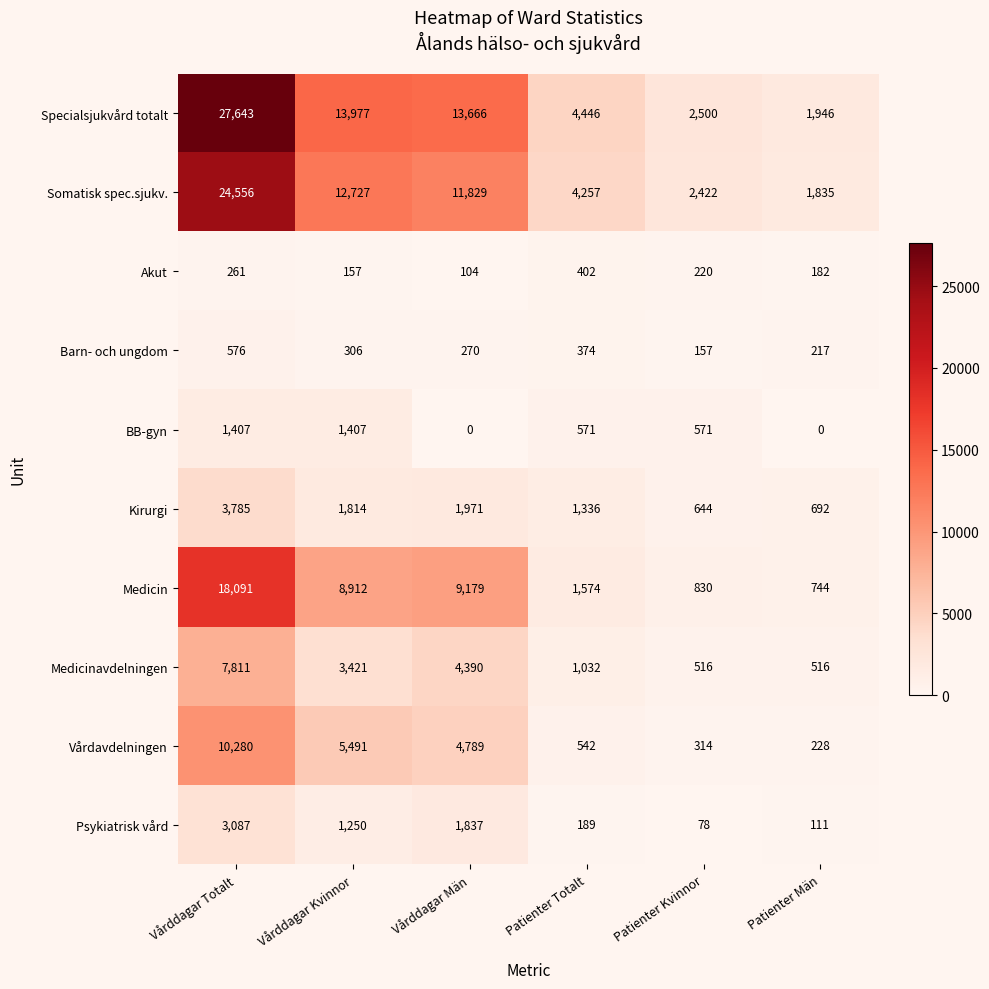

Which series has the largest range (max minus min)?

Specialsjukvård totalt